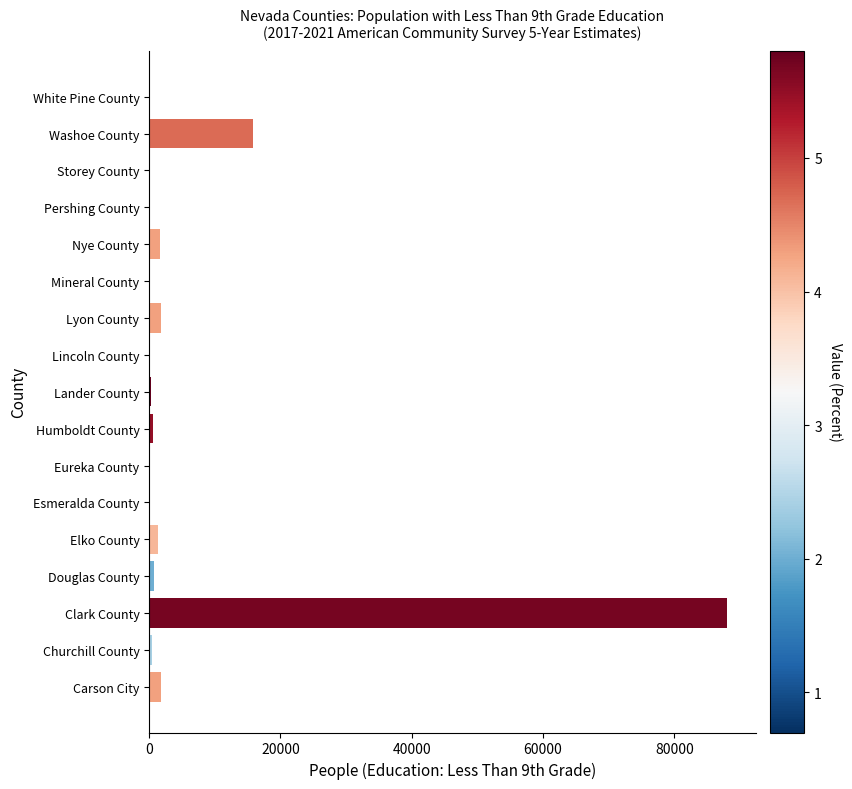

What is the maximum value shown in the chart?

87989